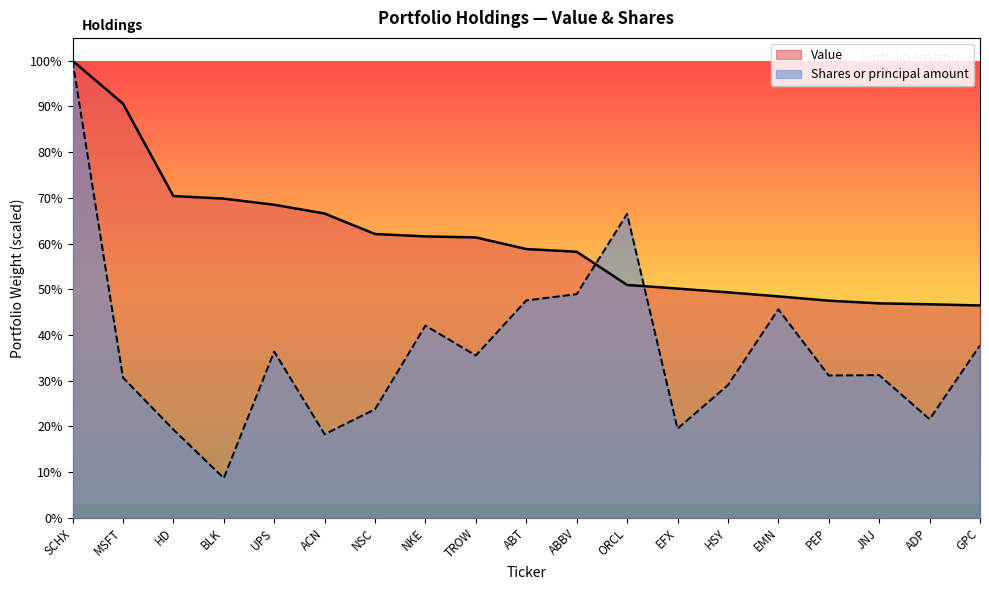

At which category does the chart reach its peak across all series?

SCHX